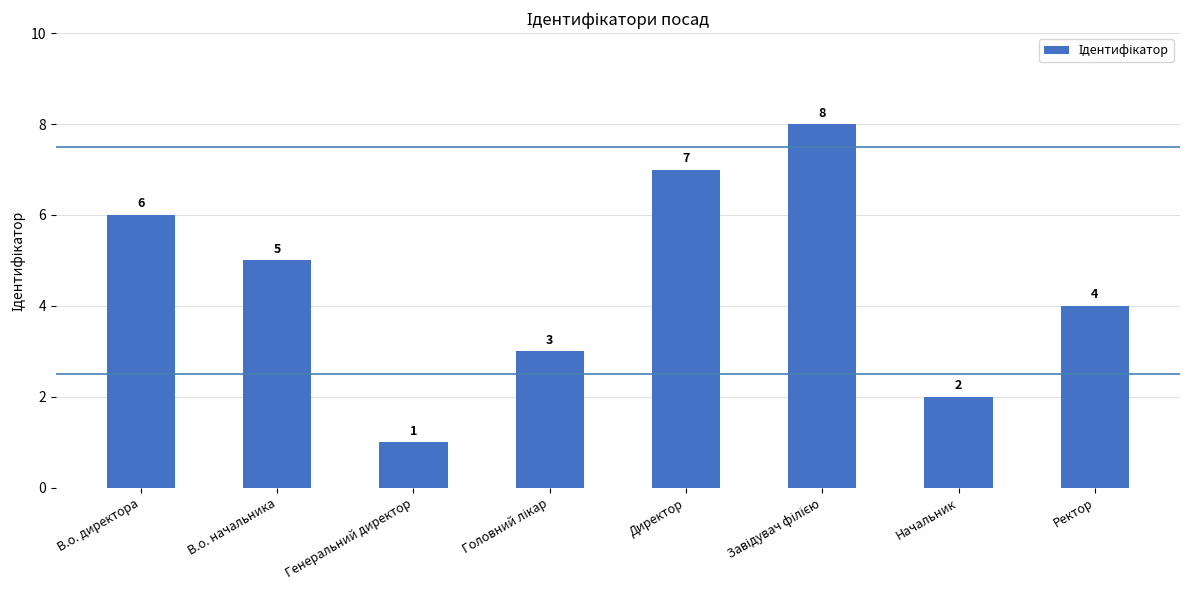

What is the label of the 3rd bar from the left?

Генеральний директор